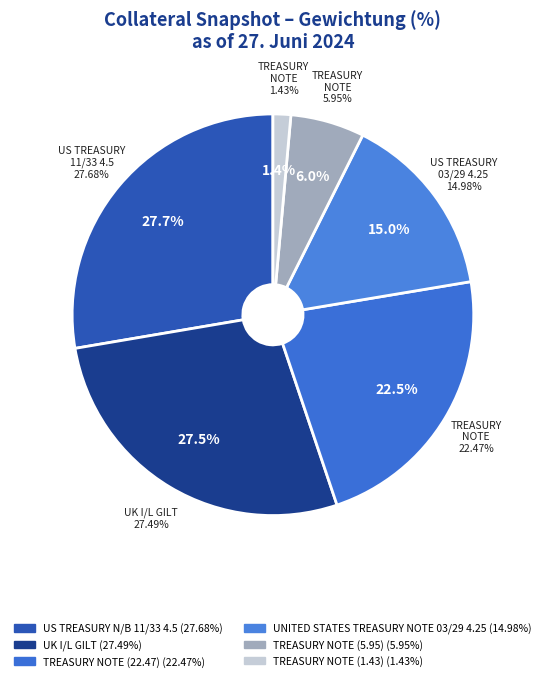

How many slices are in this pie chart?

6